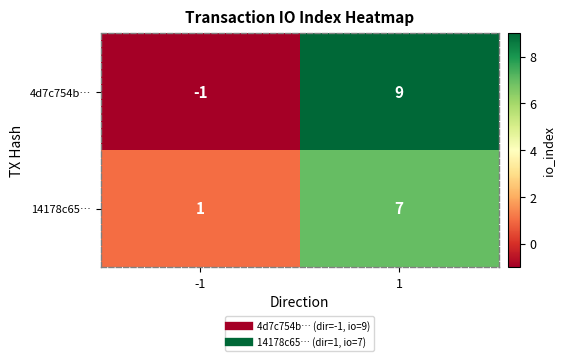

Which series has the widest spread of values?

4d7c754b…